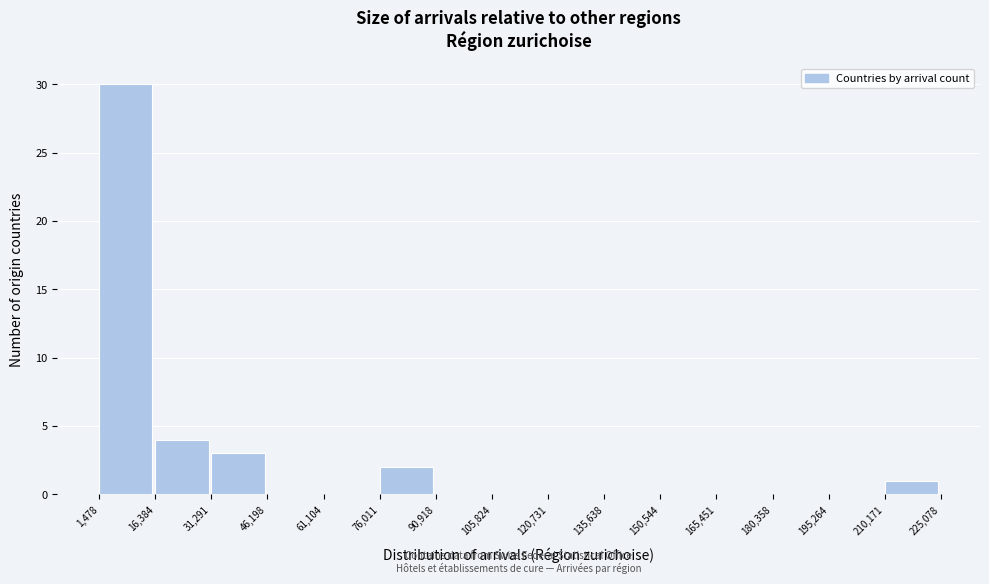

Which range on the x-axis has the tallest bar?

1,478 to 16,384